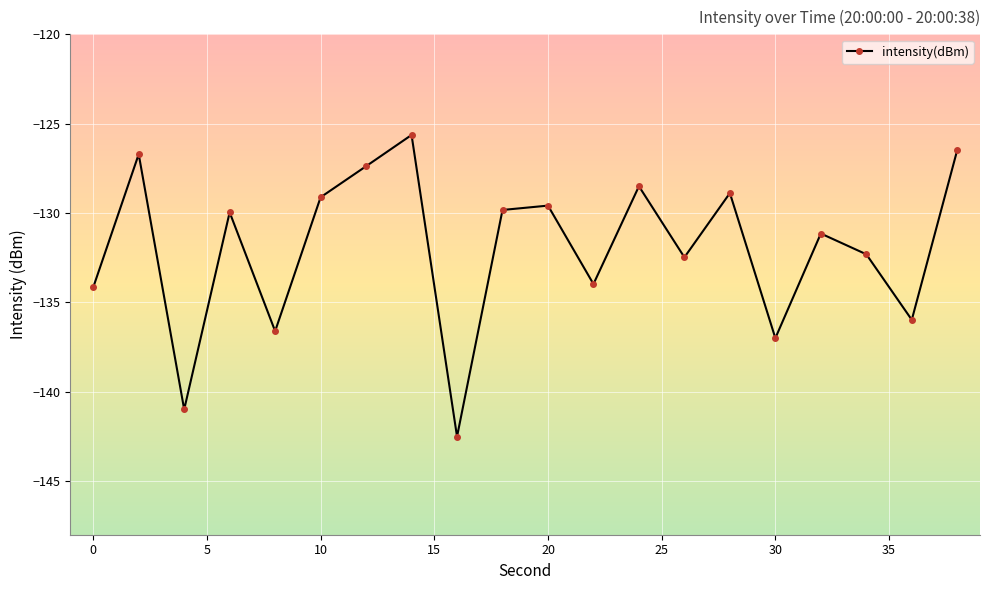

How many data points does each series have?

20